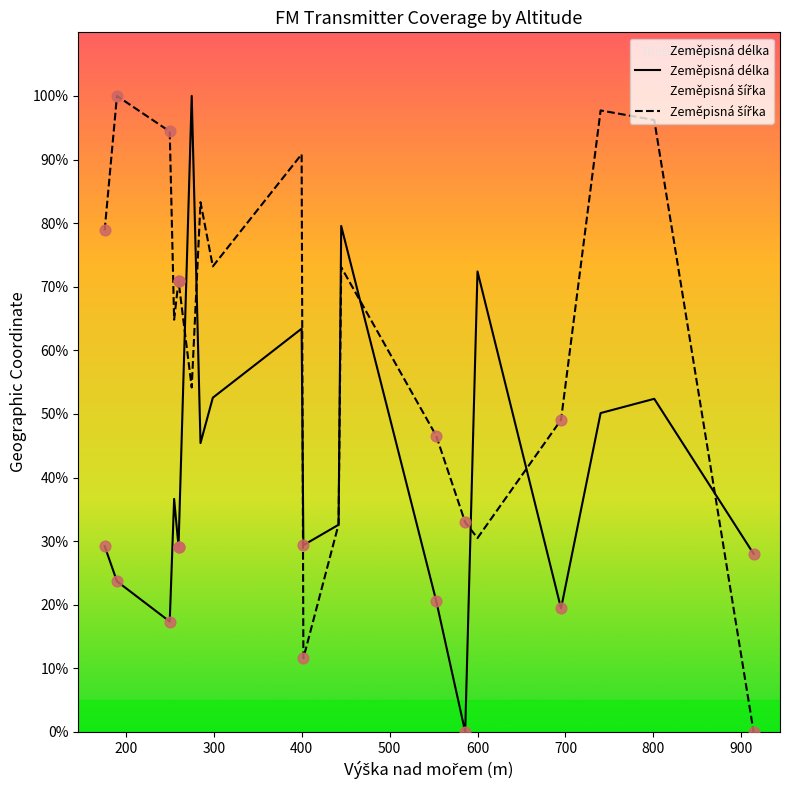

What are all the series names shown in the legend?

Zeměpisná délka, Zeměpisná šířka